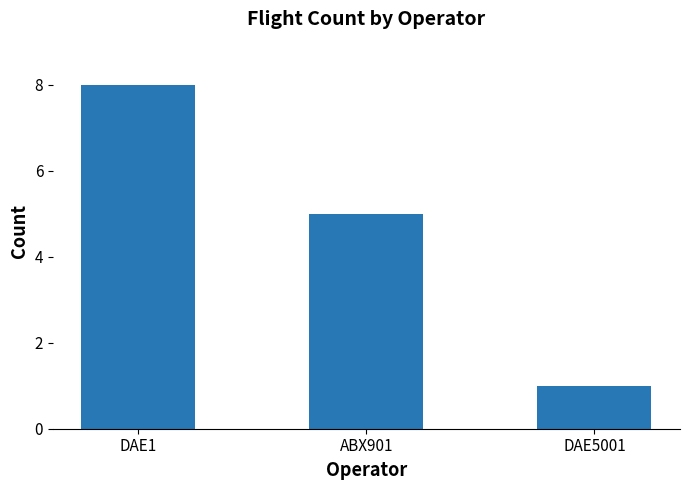

The chart shows a value of 1 at DAE5001. True or false?

True